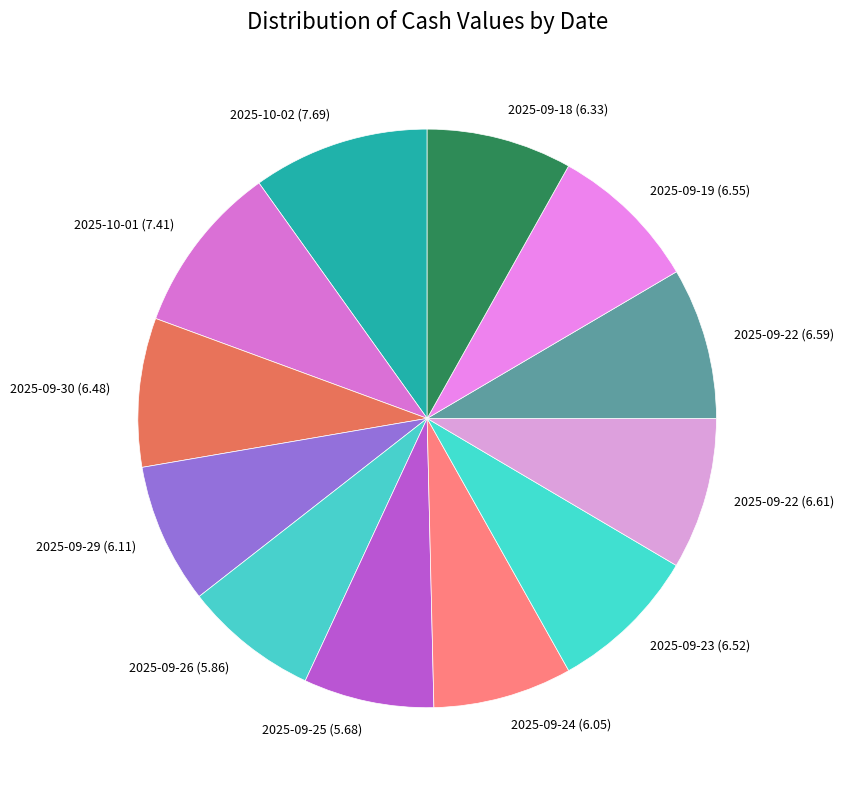

Does 2025-09-22 (6.59) represent more than half of the total?

No